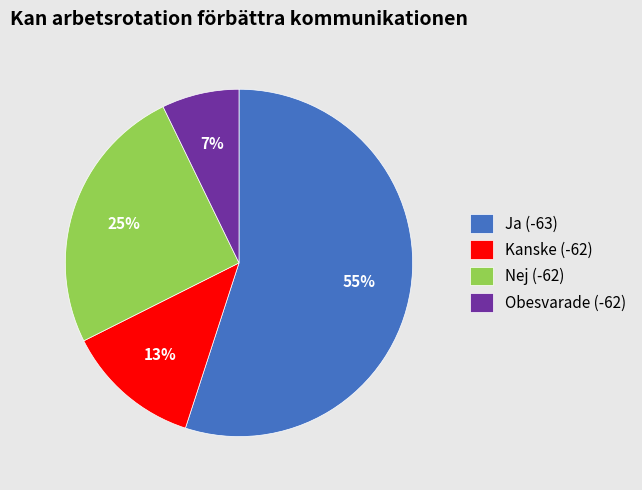

Is there a majority slice in this chart?

Yes